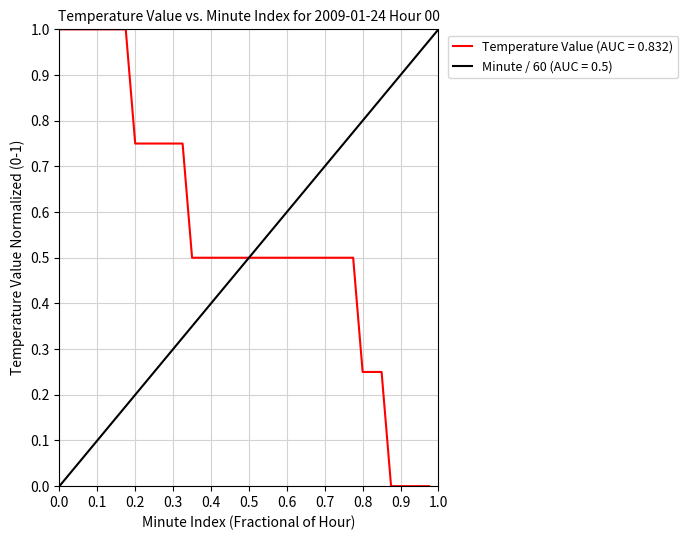

What is the maximum value for Temperature Value (AUC = 0.832)?

1.0